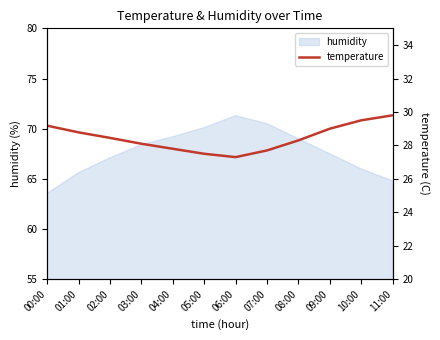

What is the label of the 2nd point from the left?

01:00